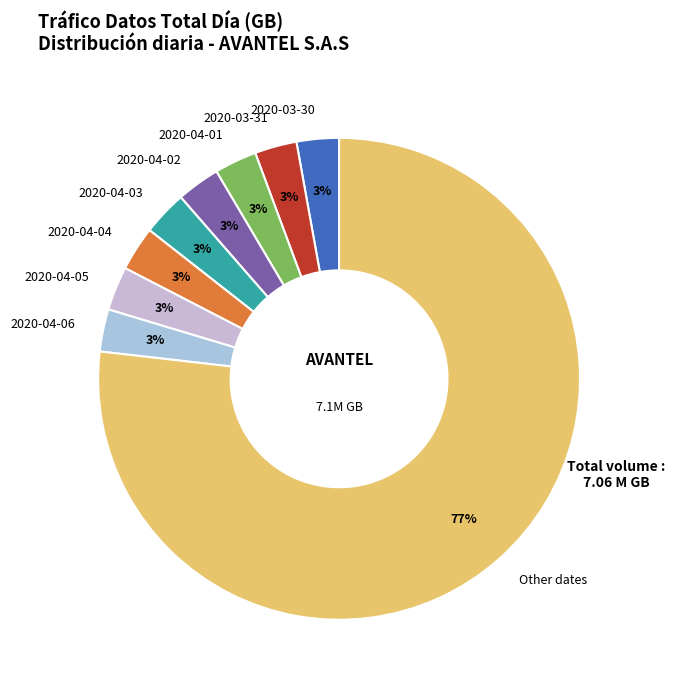

How many slices are in this pie chart?

9